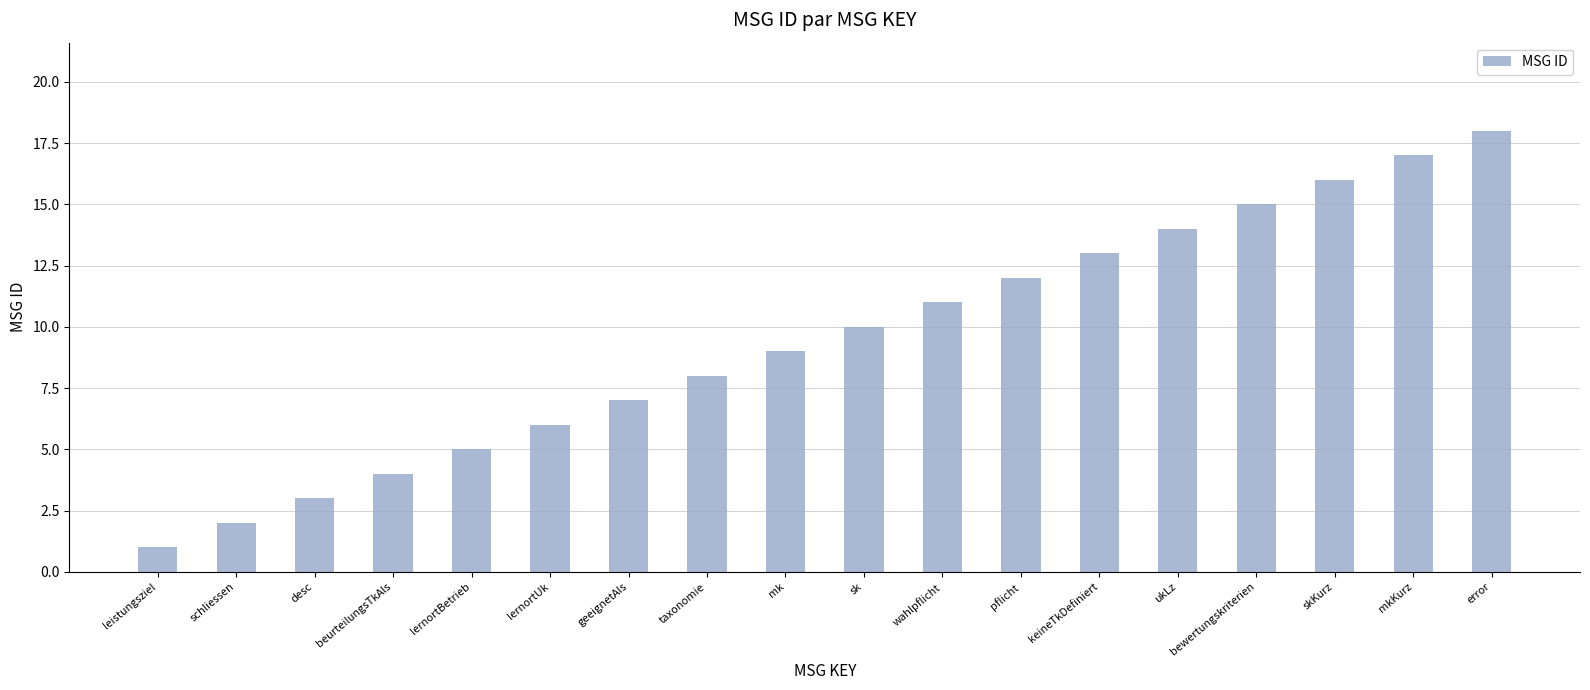

The chart shows a value of 23 at skKurz. True or false?

False